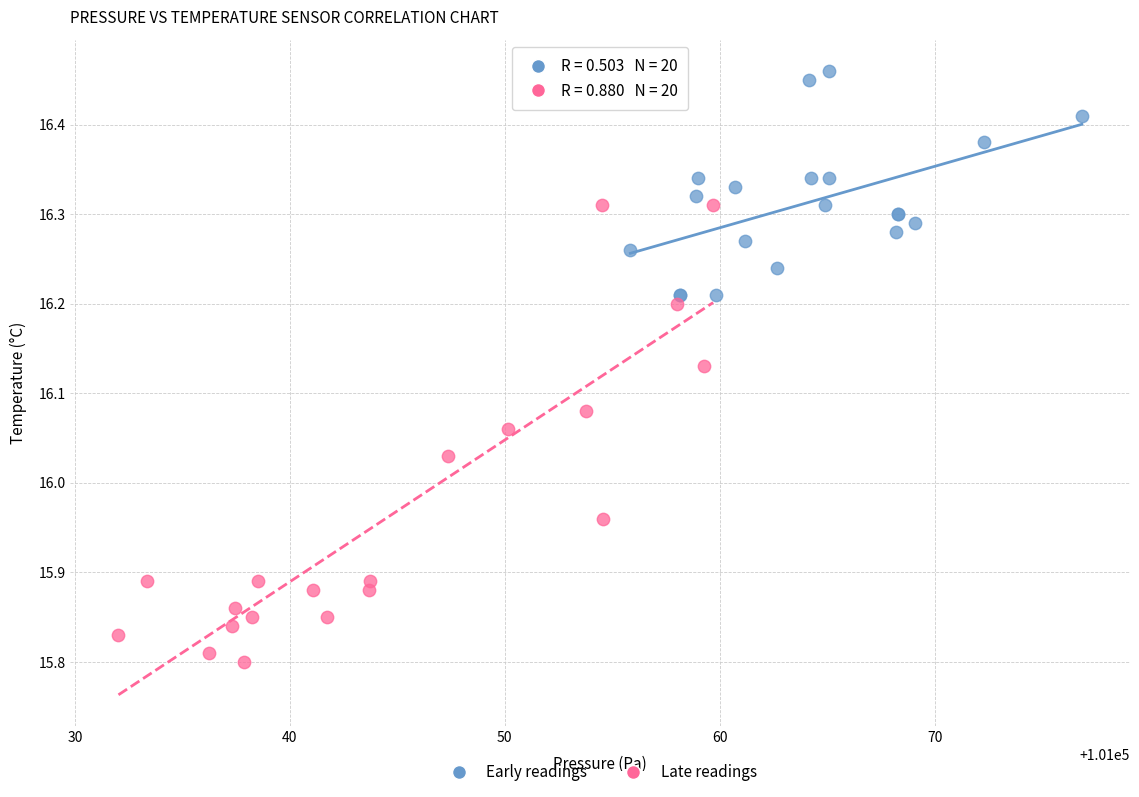

What are all the series names shown in the legend?

Early readings, Late readings